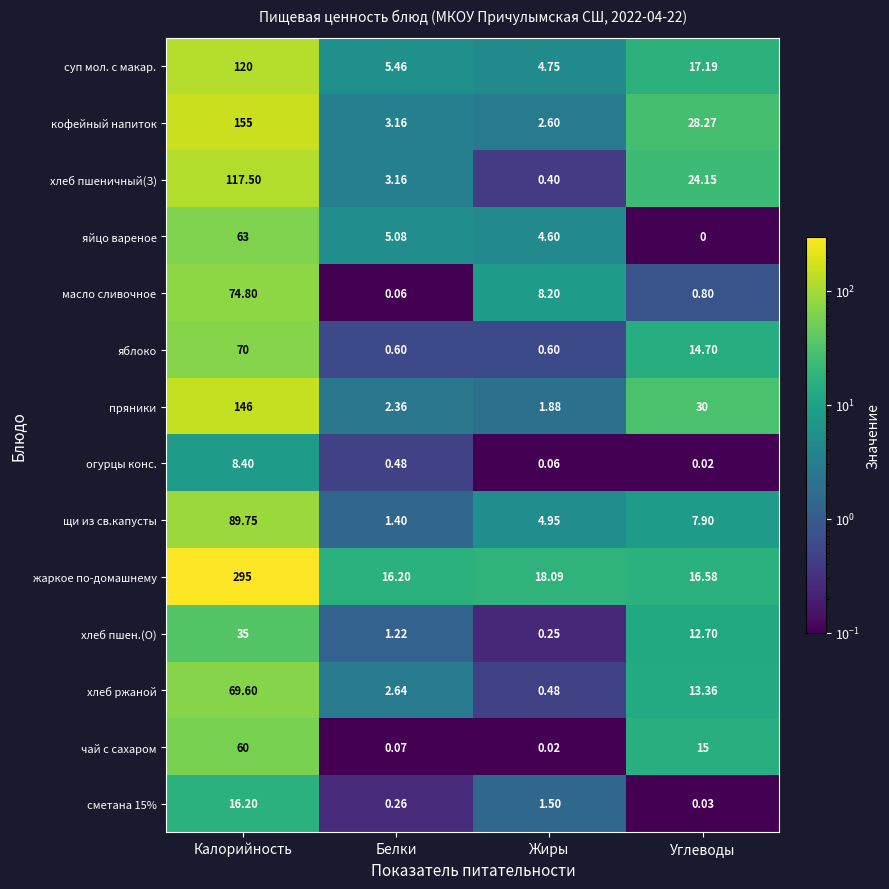

At which category is the sum across all series the highest?

Калорийность